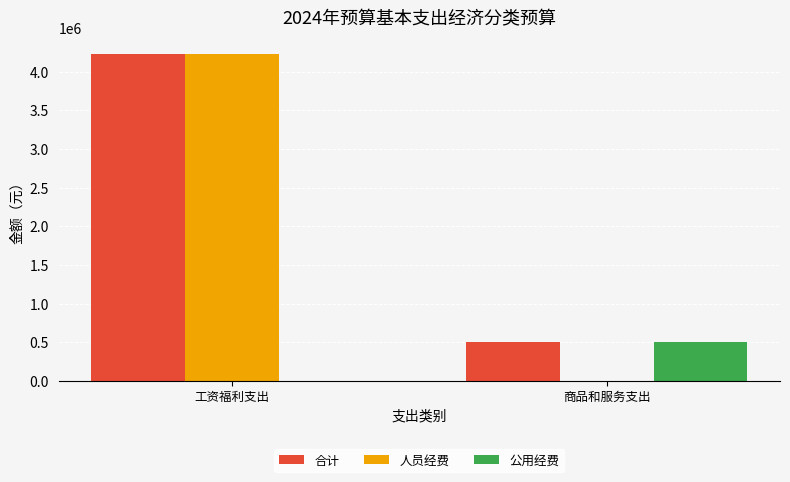

How many categories are shown in the chart?

2